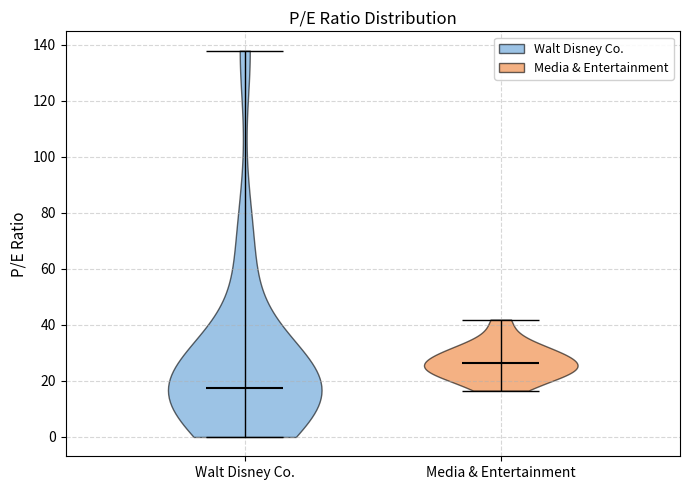

What is the lowest point the violin for Media & Entertainment reaches on the y-axis? The values are not printed on the chart, so give them approximately, as read against the axis.

16